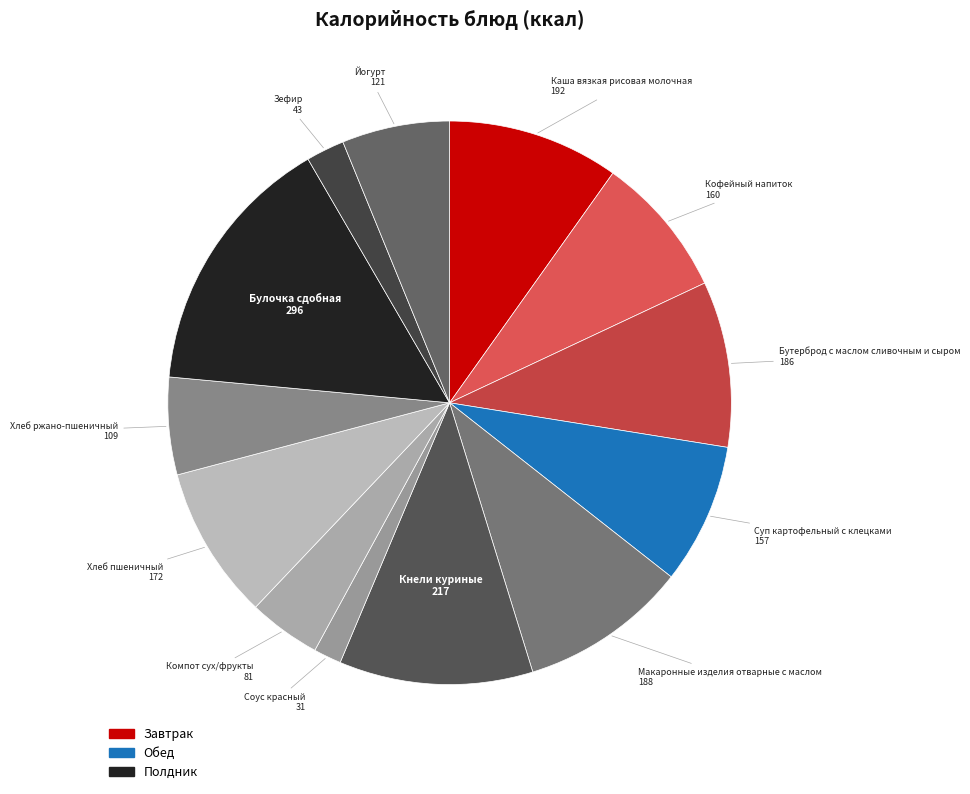

How many segments does this pie chart have?

13